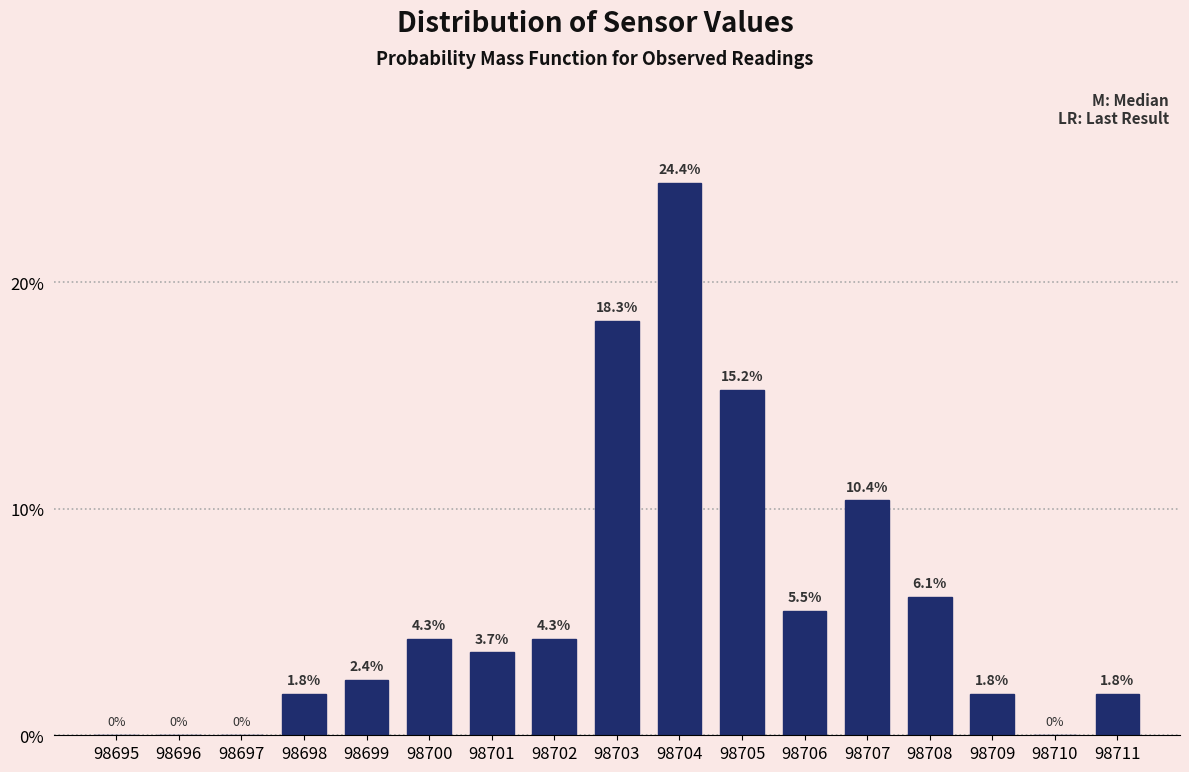

Reading left to right, list all the values displayed in this chart.

98695=0.0	98696=0.0	98697=0.0	98698=1.8	98699=2.4	98700=4.3	98701=3.7	98702=4.3	98703=18.3	98704=24.4	98705=15.2	98706=5.5	98707=10.4	98708=6.1	98709=1.8	98710=0.0	98711=1.8